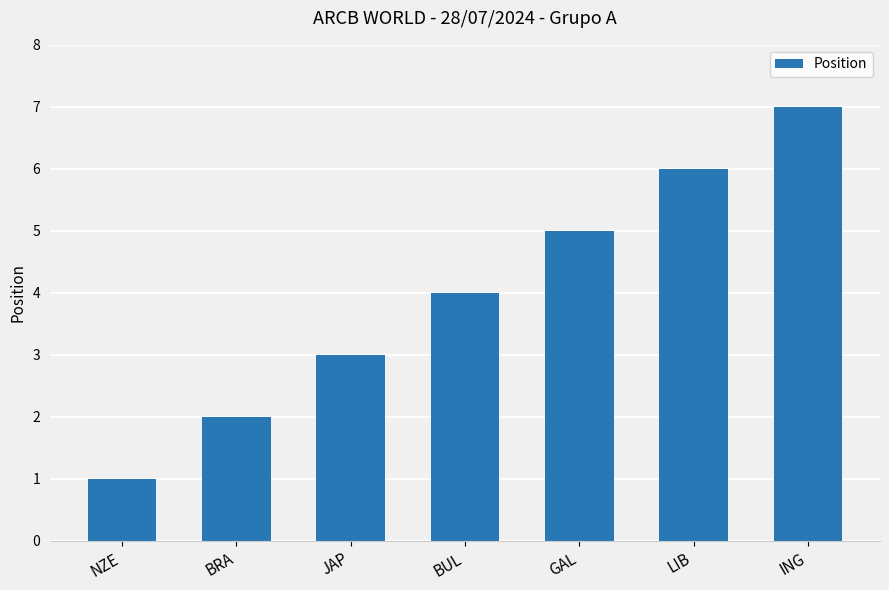

Where is the data nearest to the value 4?

BUL